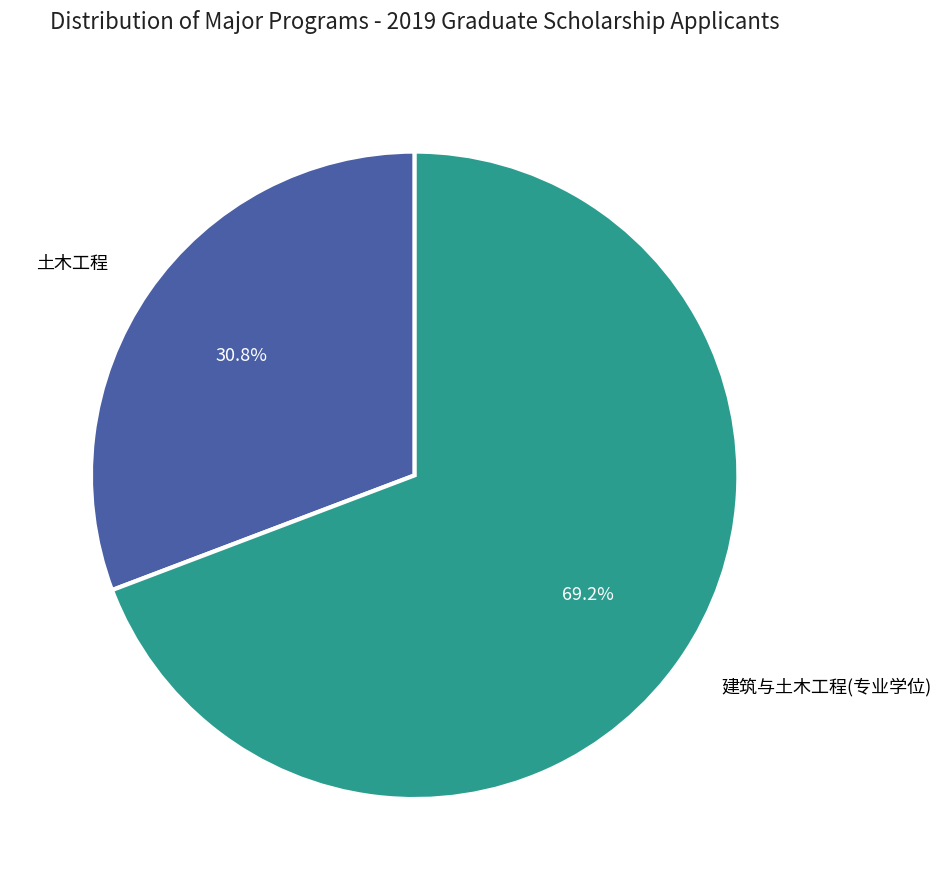

Does 建筑与土木工程(专业学位) represent more than half of the total?

Yes